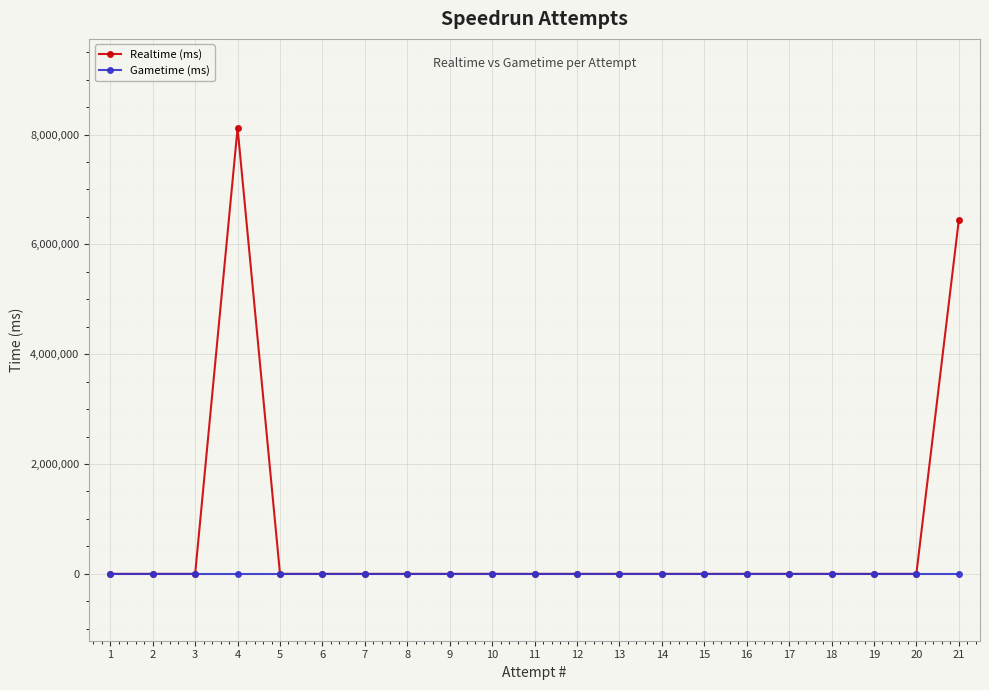

At which category is the sum across all series the highest?

4